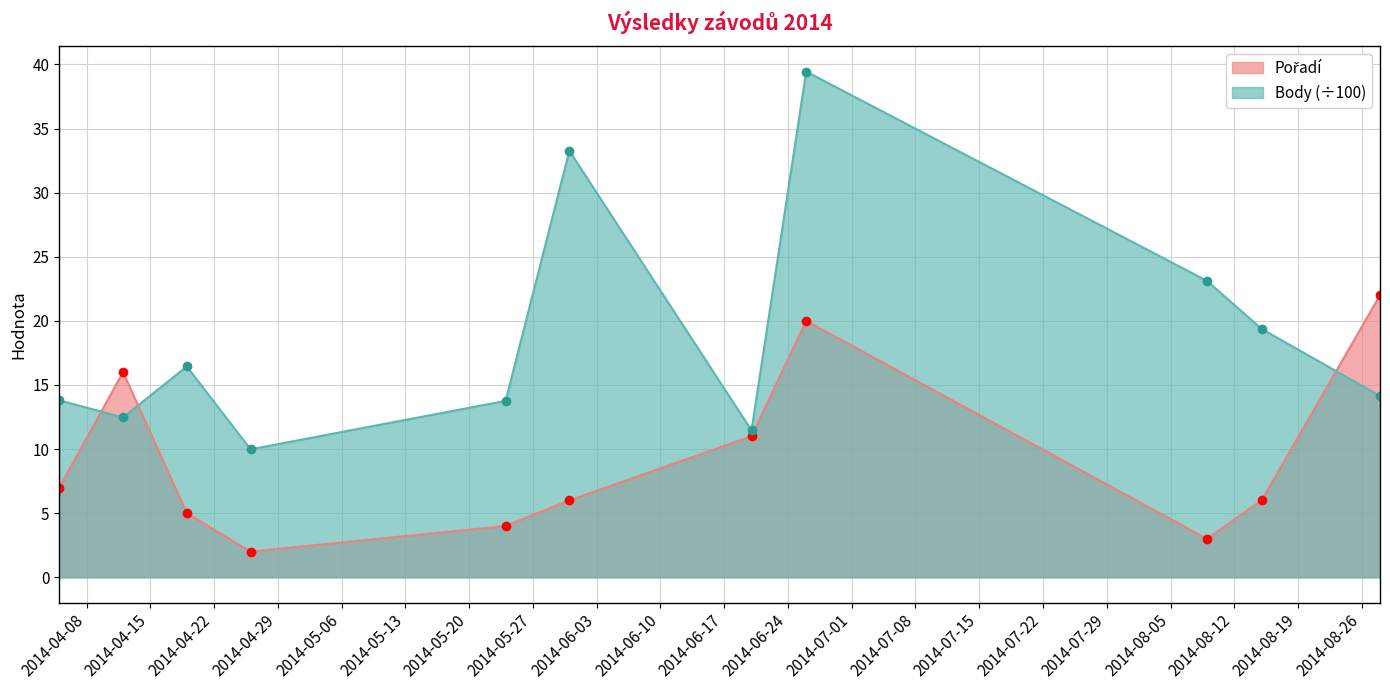

Reading left to right, what are all the values shown in this chart?

Body: 13.8	12.5	16.4	10.0	13.8	33.3	11.4	39.4	23.1	19.4	14.1
Pořadí: 7.0	16.0	5.0	2.0	4.0	6.0	11.0	20.0	3.0	6.0	22.0